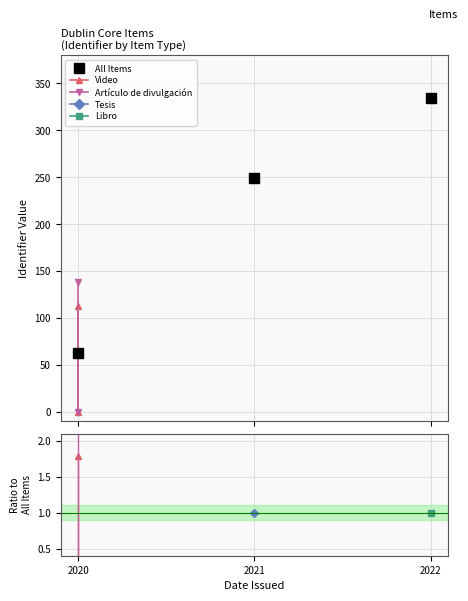

Is it true that the value at 2021 is 118?

False